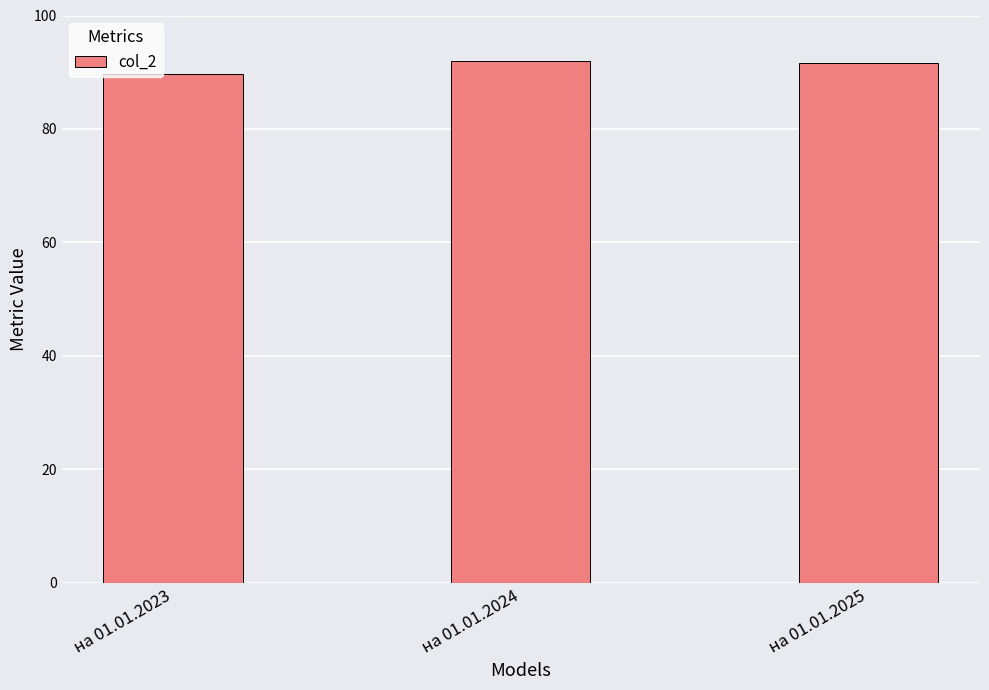

What is the smallest value displayed?

89.7